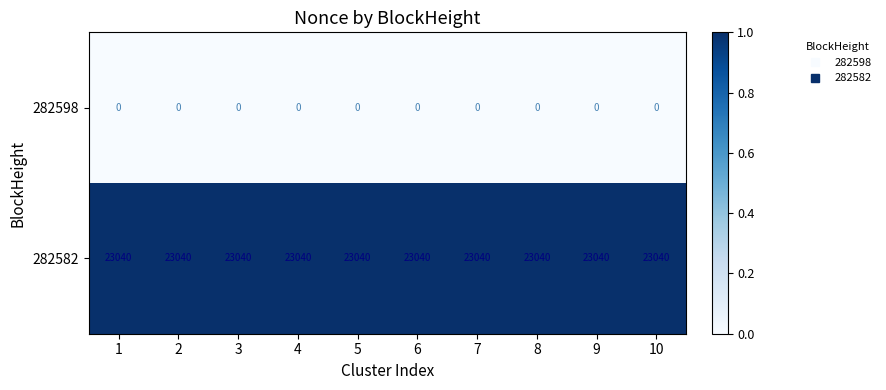

At how many categories does at least one series exceed 9675?

10